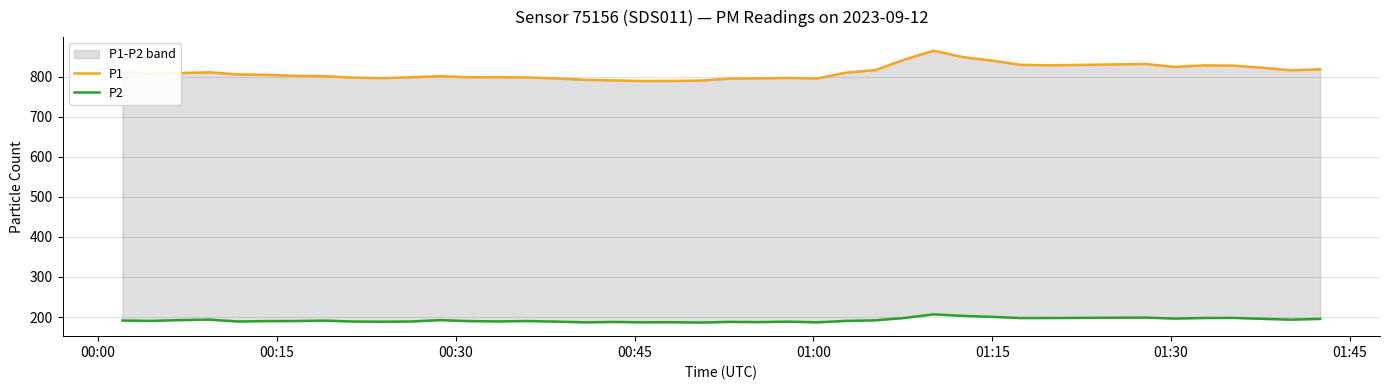

Count the number of categories in the chart.

40